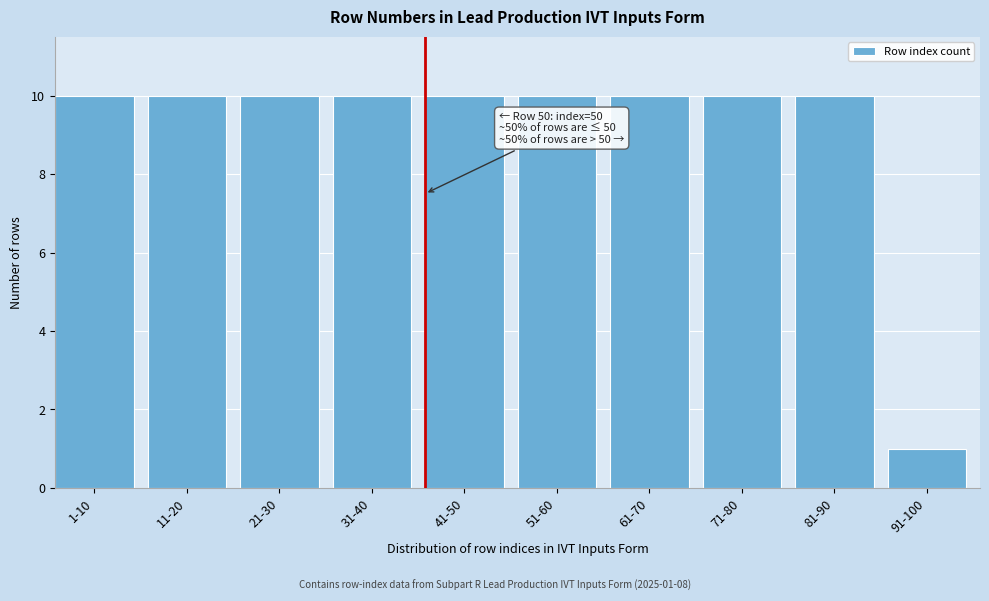

Reading left to right, list all the values displayed in this chart.

10	10	10	10	10	10	10	10	10	1